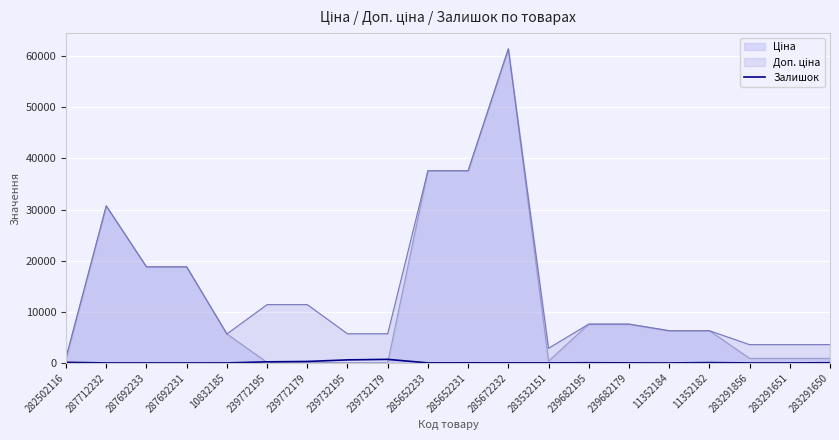

How many categories are shown in the chart?

20